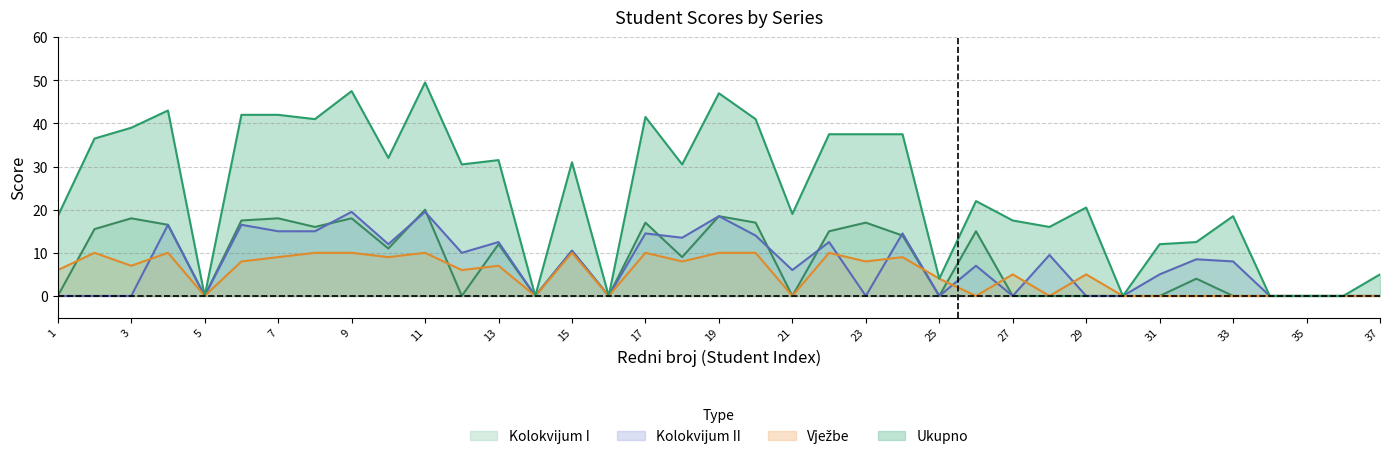

At which category does the chart reach its peak across all series?

11